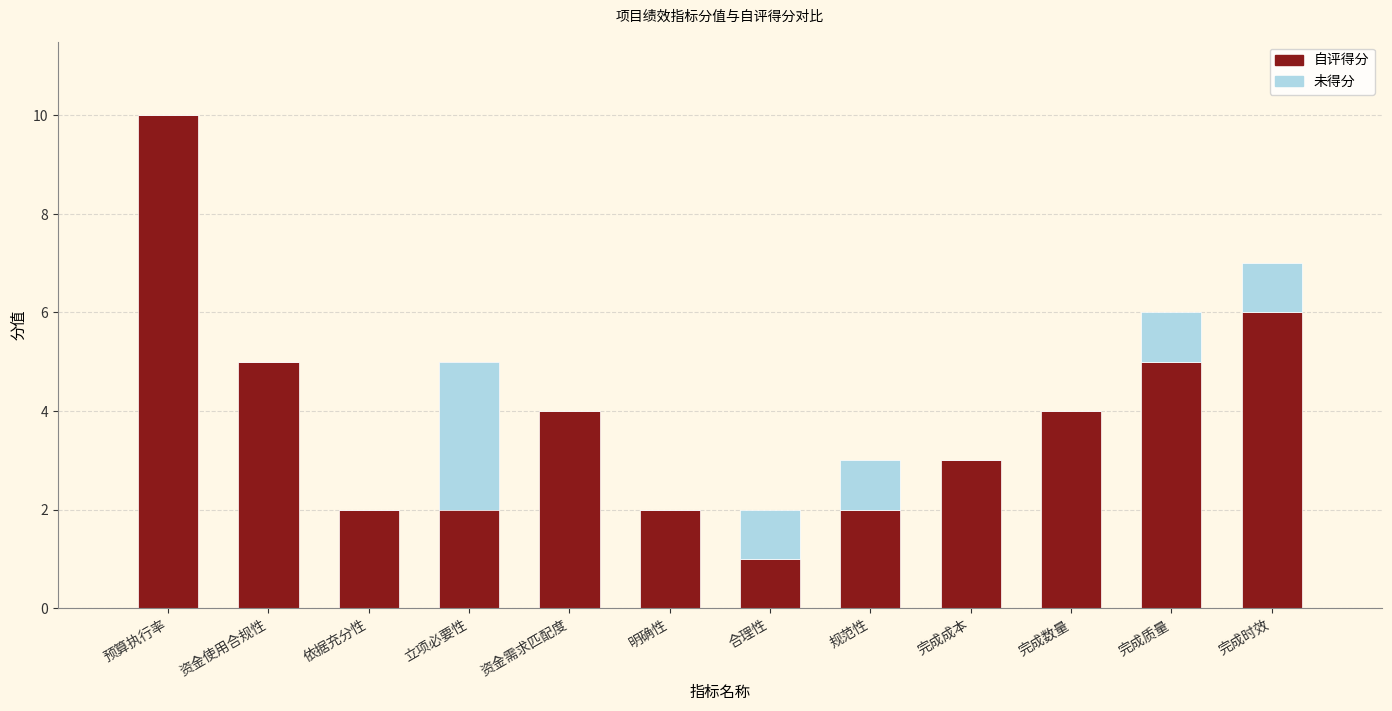

Where does the 自评得分 series first go above 4?

预算执行率